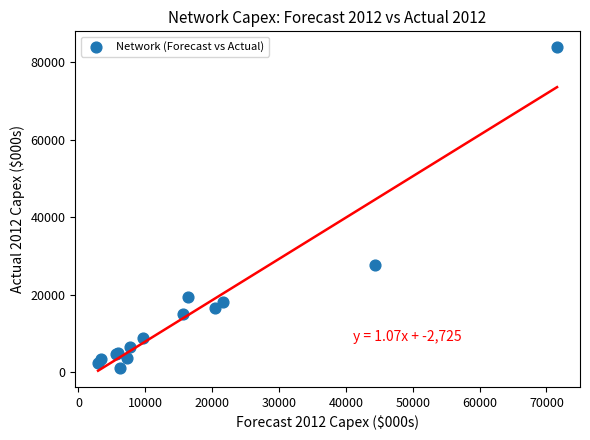

What Y value in the scatter plot is closest to 42466?

27723.5